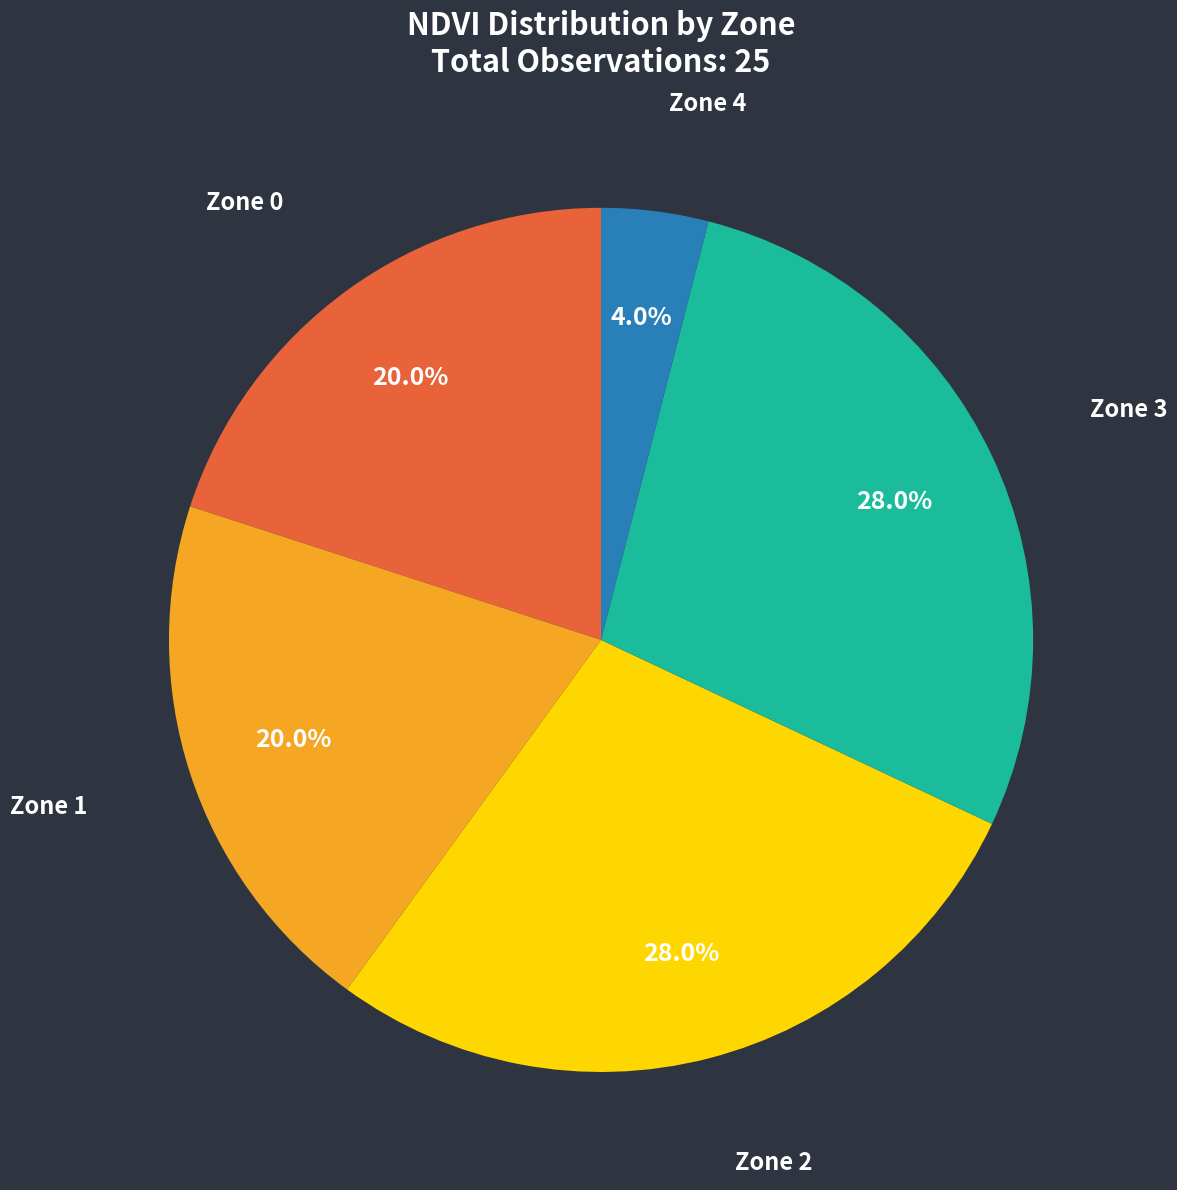

To the nearest percent, what portion does Zone 0 represent?

20%